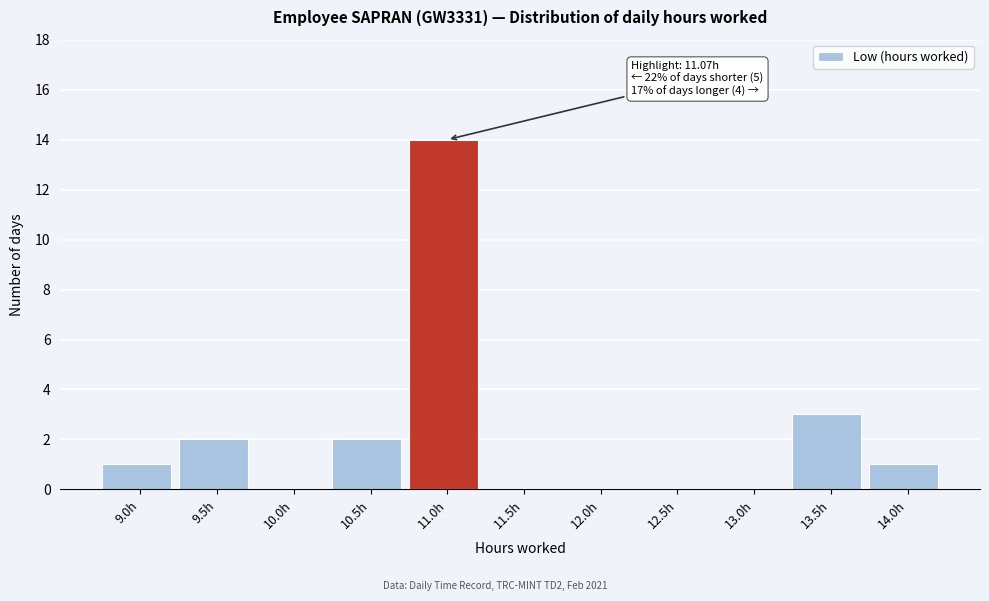

Reading right to left, what are all the values shown in this chart?

14.0h=1	13.5h=3	13.0h=0	12.5h=0	12.0h=0	11.5h=0	11.0h=14	10.5h=2	10.0h=0	9.5h=2	9.0h=1